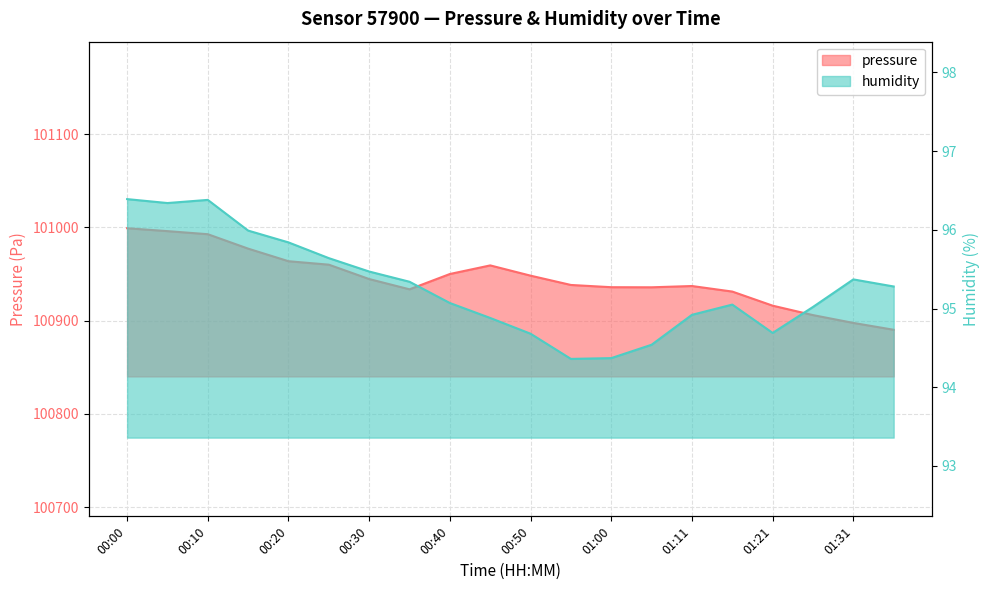

In humidity, how many points are higher than both neighbors (excluding endpoints)?

3